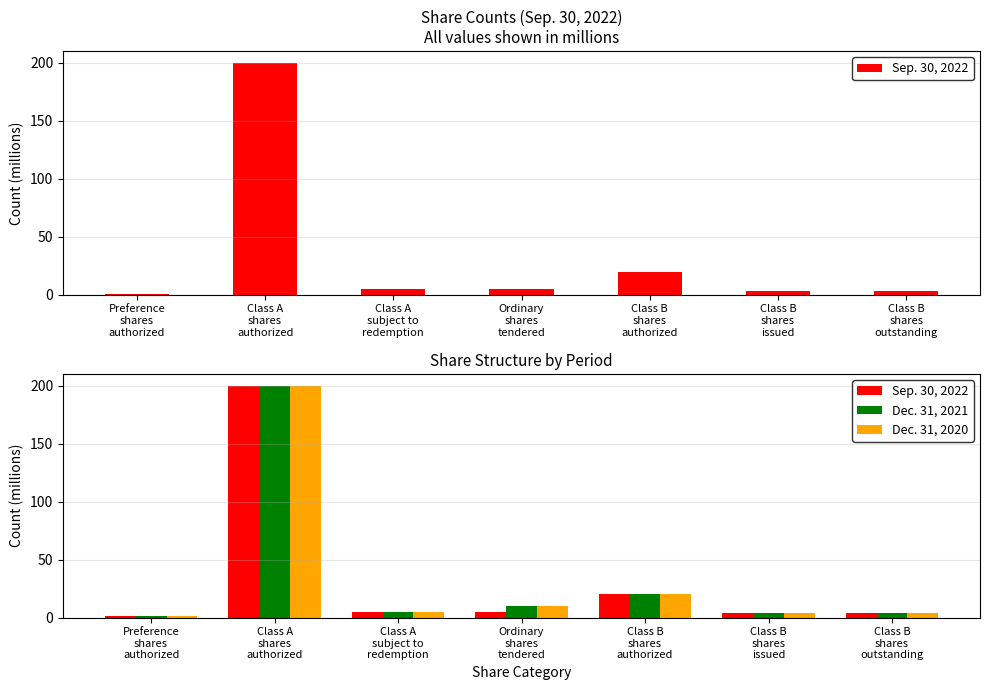

What is the smallest value displayed?

1.0